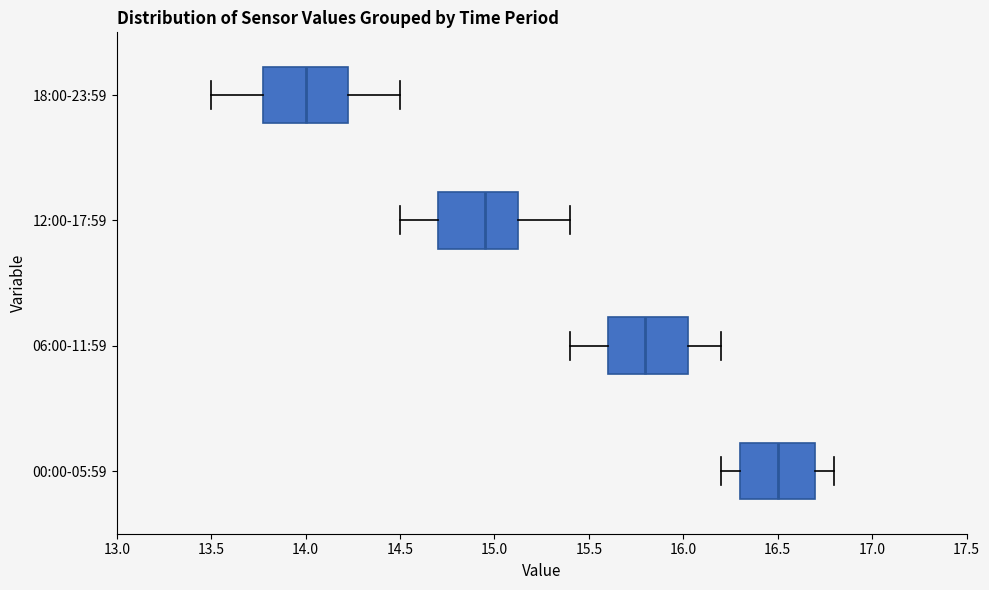

Reading bottom to top, transcribe this box plot: for each box, give where its median line is, the range the box spans, and where its two whiskers end, as read against the x-axis. The values are not printed on the chart, so give them approximately, as read against the axis.

00:00-05:59: median 16.50, box 16.30 to 16.70, whiskers 16.20 to 16.80
06:00-11:59: median 15.80, box 15.60 to 16.05, whiskers 15.40 to 16.20
12:00-17:59: median 14.95, box 14.70 to 15.15, whiskers 14.50 to 15.40
18:00-23:59: median 14.00, box 13.80 to 14.25, whiskers 13.50 to 14.50